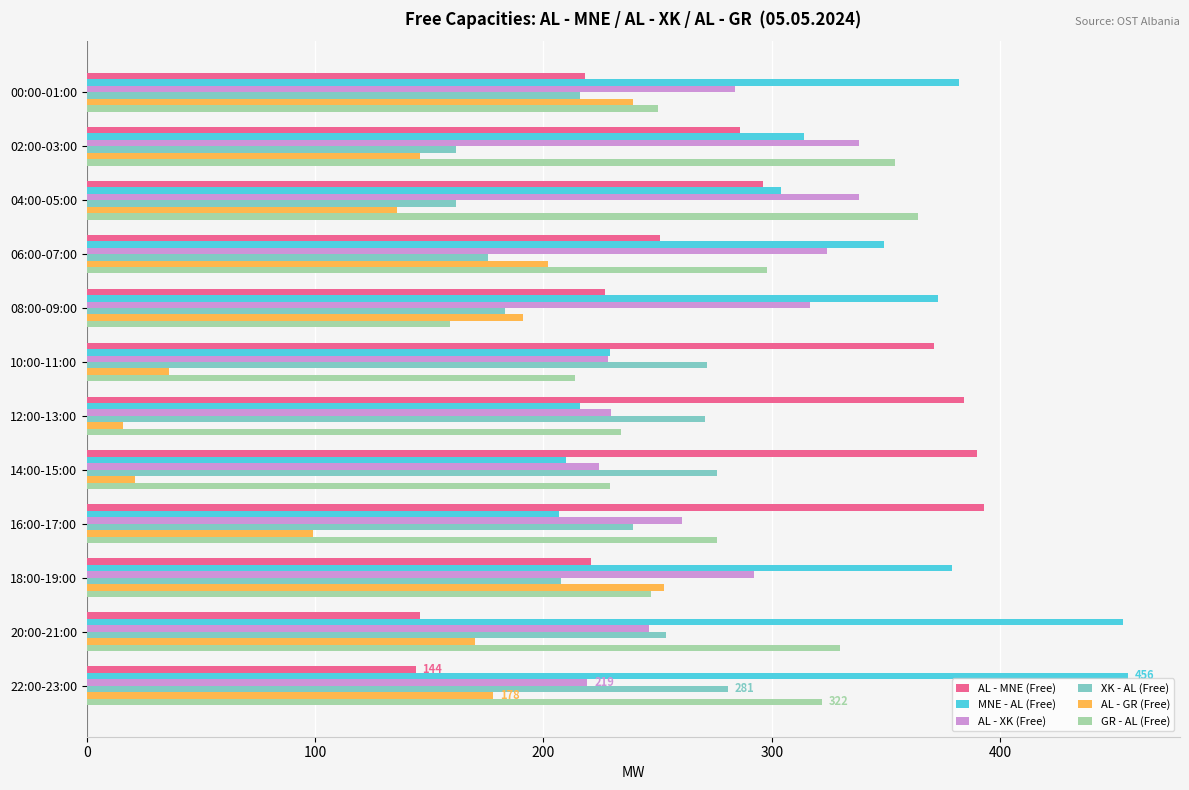

True or false: AL - MNE (Free) has a value of 150.0 at 06:00-07:00.

False